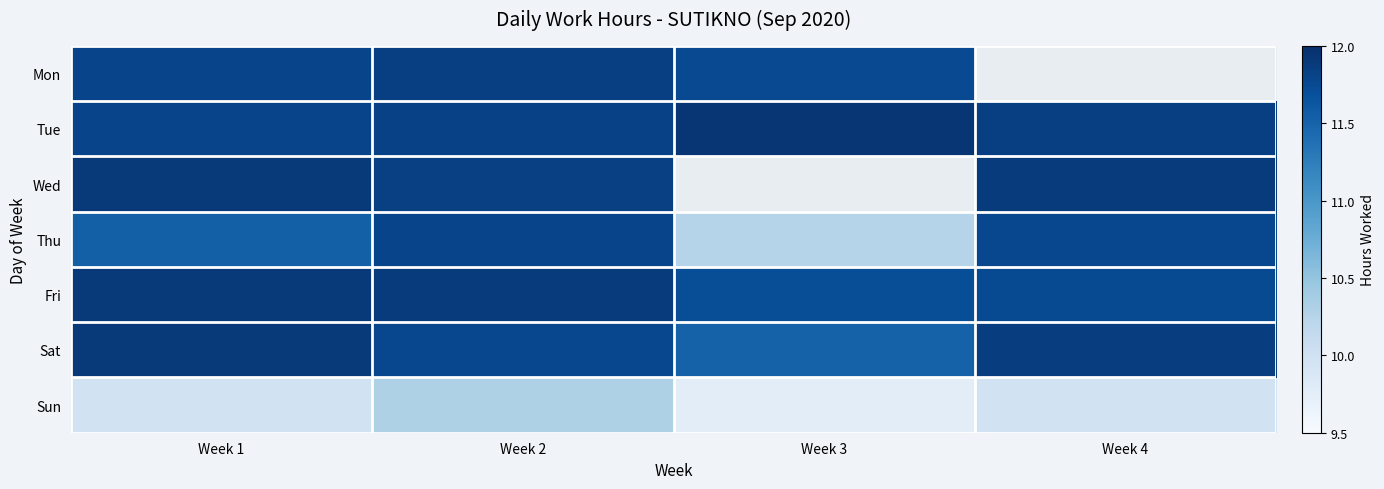

What is the sum of the Fri values at Week 3 and Week 4?

23.5